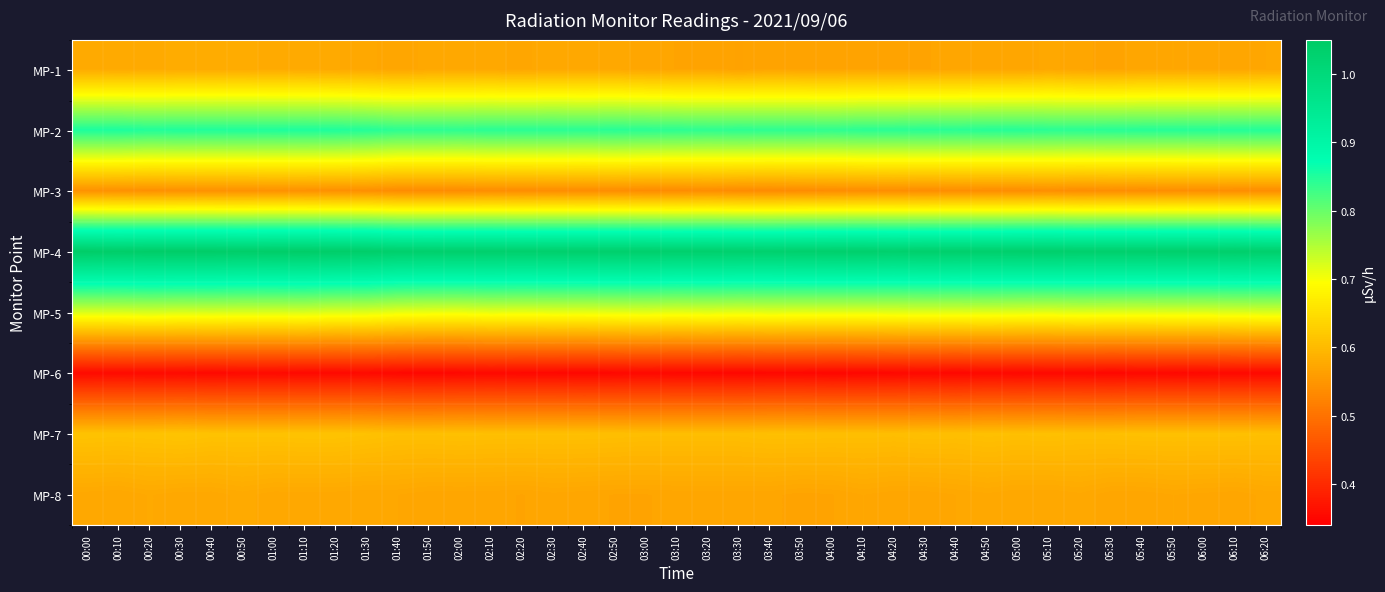

Which series changed the most between 01:20 and 05:00?

MP-4